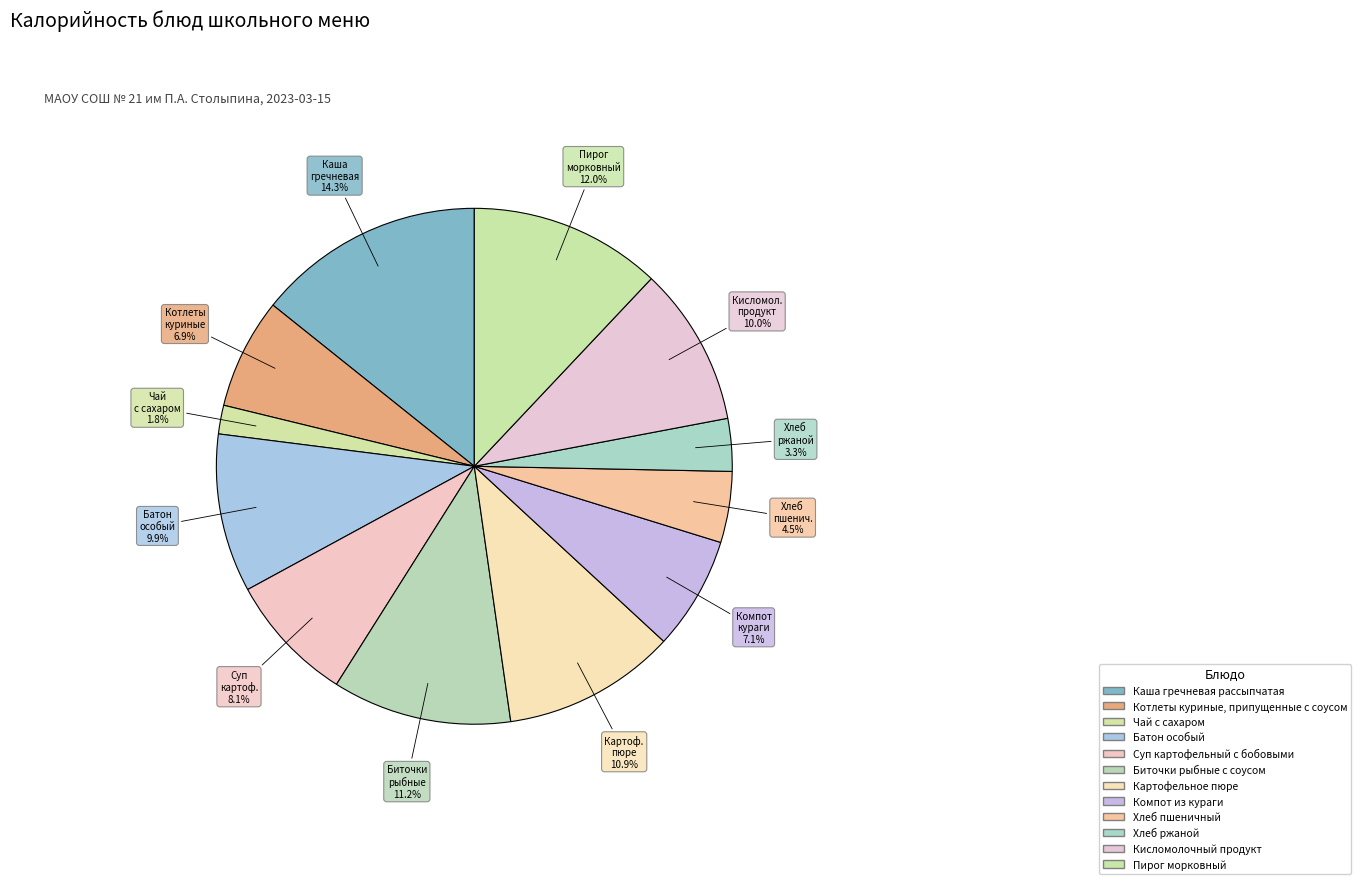

What percentage is the Чай с сахаром slice, to the nearest percent?

2%